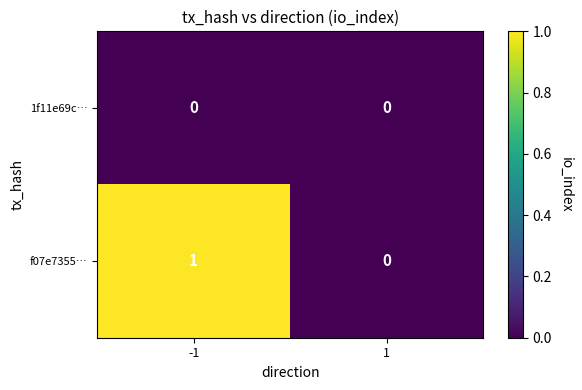

Reading right to left, list all the values displayed in this chart.

1f11e69c…: 0	0
f07e7355…: 0	1